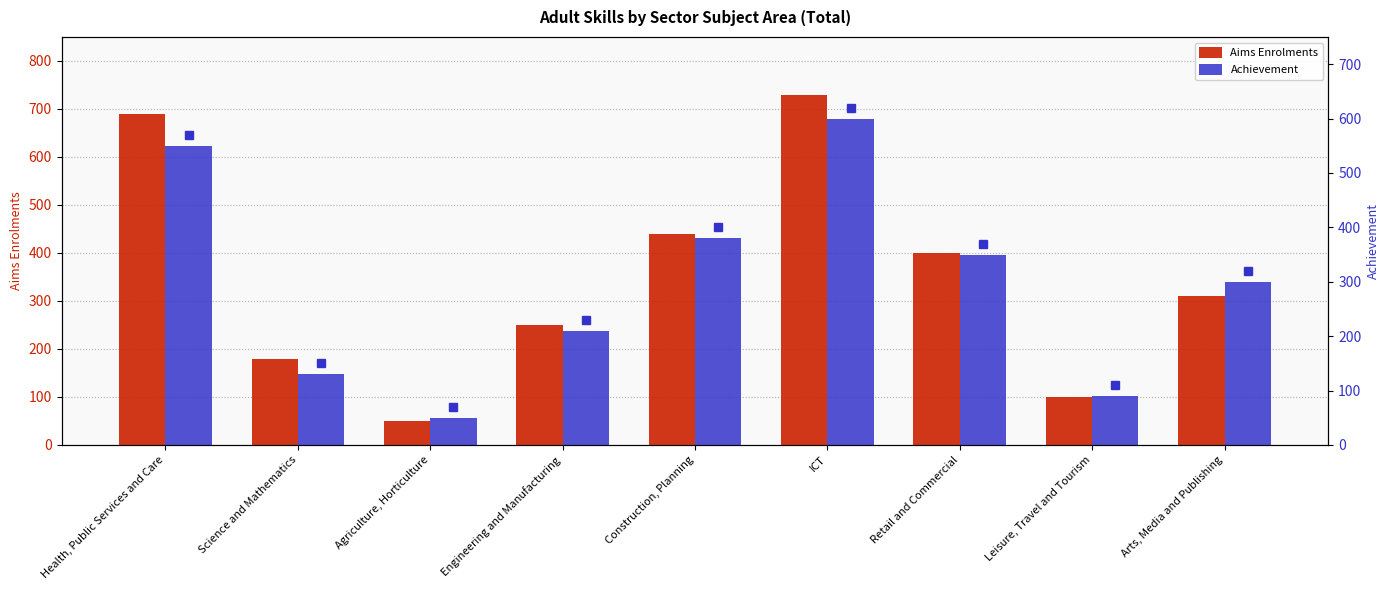

Which category has the lowest value in the Achievement series?

Agriculture, Horticulture